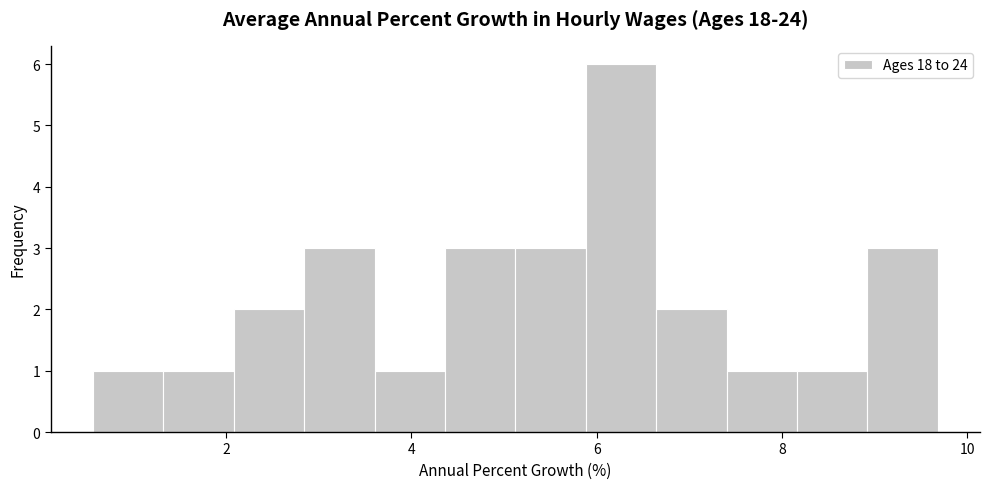

Read against the x-axis, roughly where is the centre of the tallest bar?

6.2